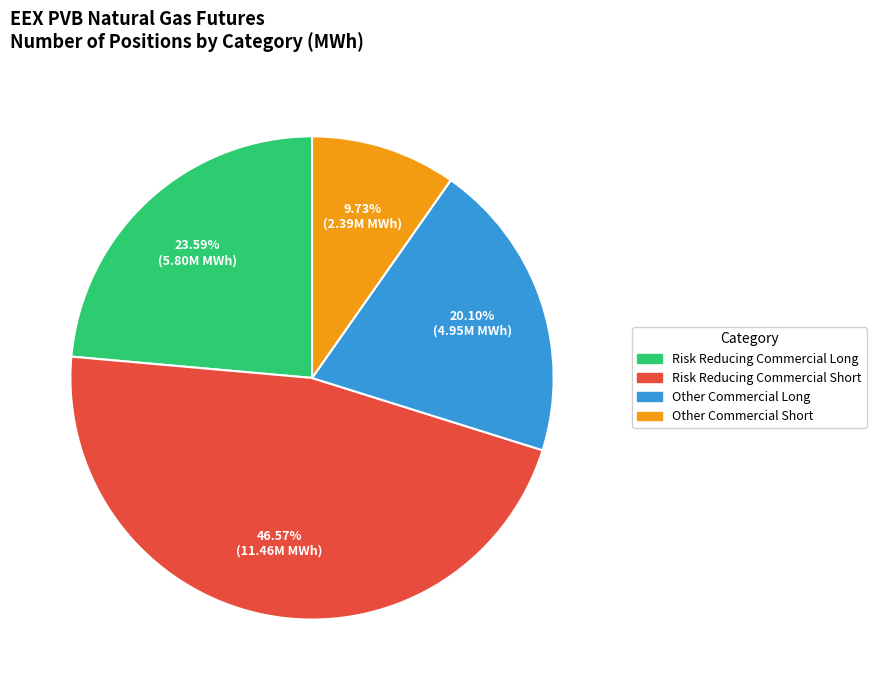

Is there any slice that represents more than half of the pie?

No